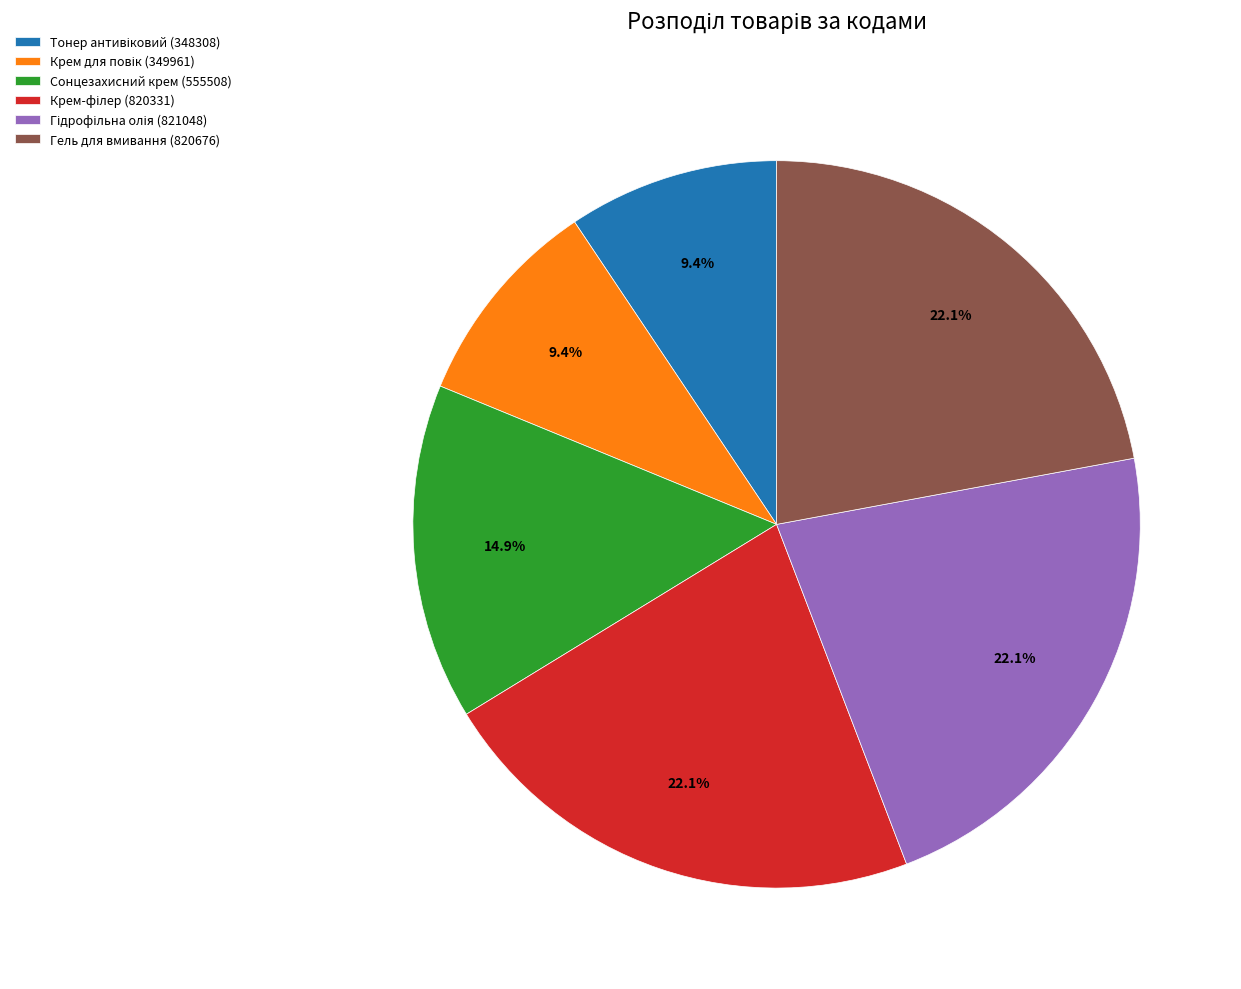

What percentage do Сонцезахисний крем (555508) and Гель для вмивання (820676) together represent?

37.0%